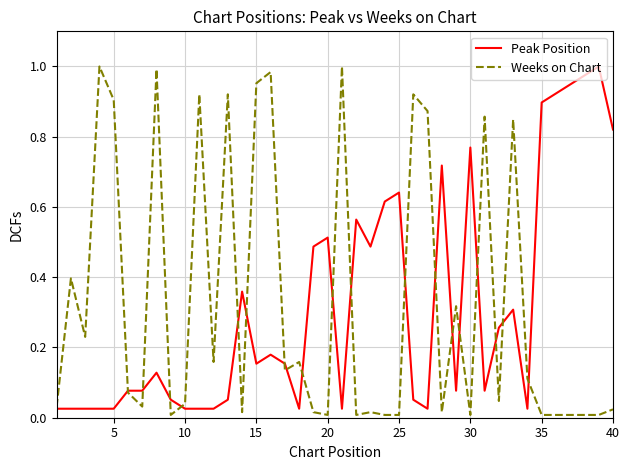

At how many categories does at least one series exceed 0?

40